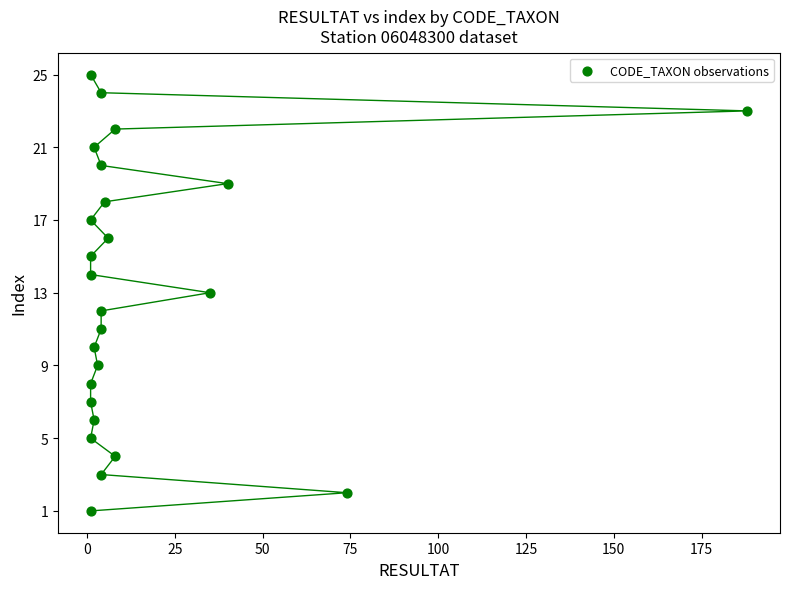

What is the range of Y values (max minus min)?

24